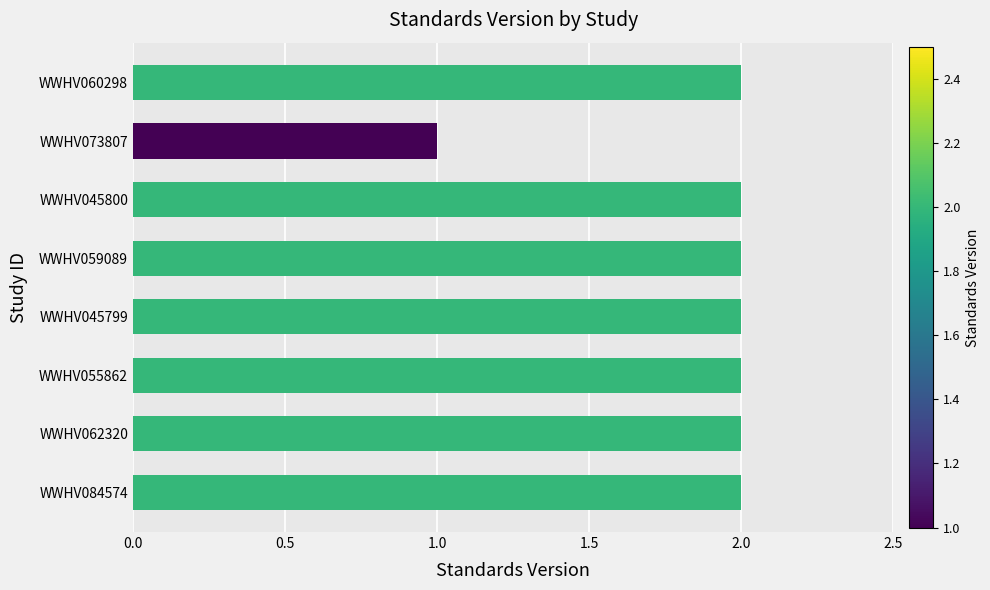

What is the sum of the values at WWHV060298 and WWHV045800?

4